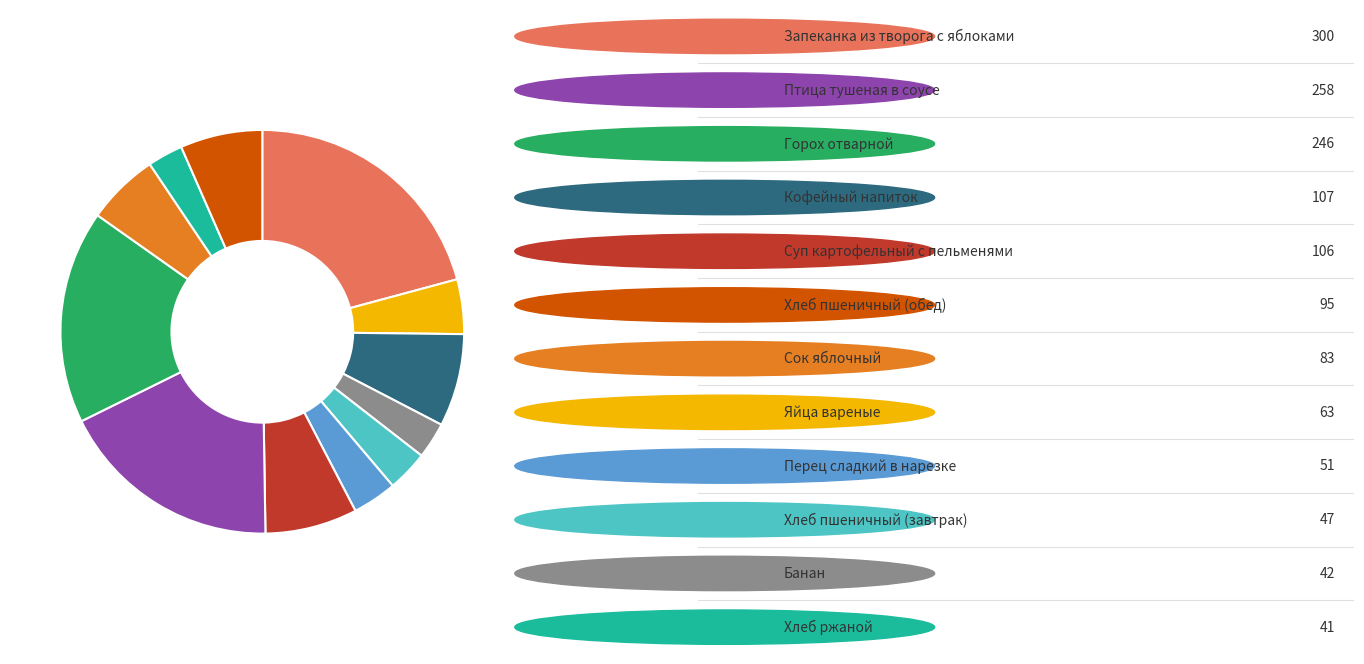

Is there any slice that represents more than half of the pie?

No